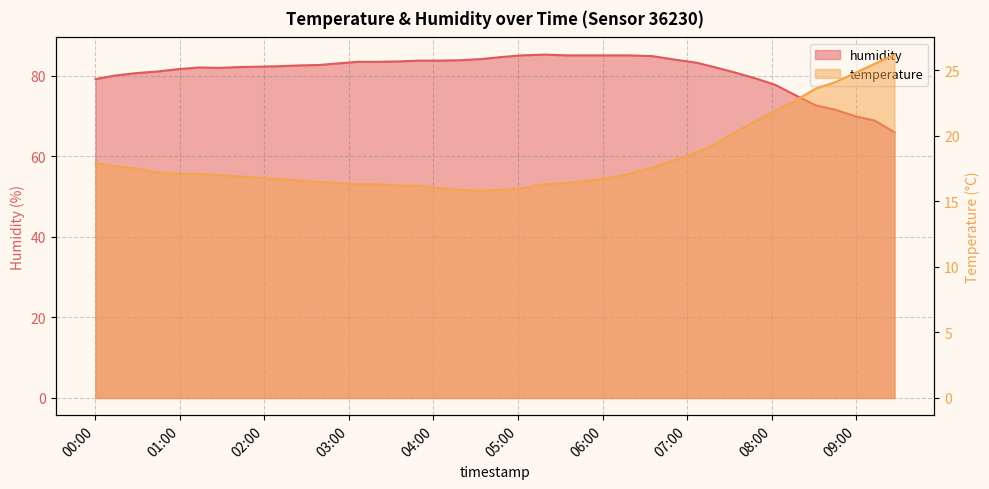

What is the average value of the temperature series?

18.3